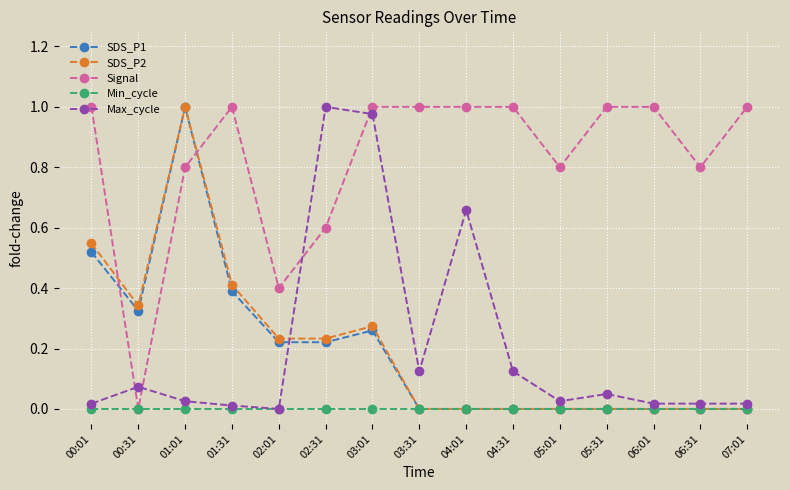

Is it true that Max_cycle equals 0.3 at 03:01?

False